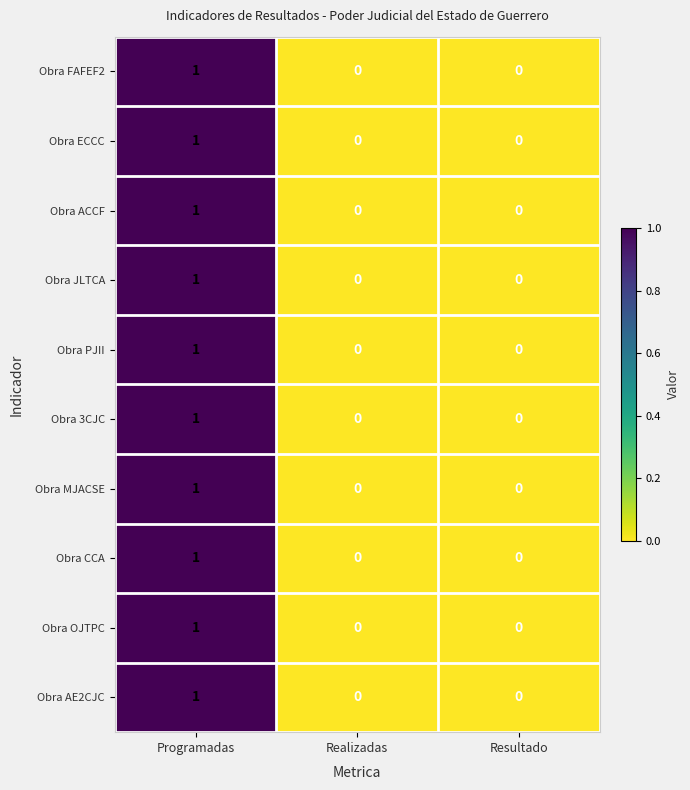

How many data points in Obra CCA are above 0?

1